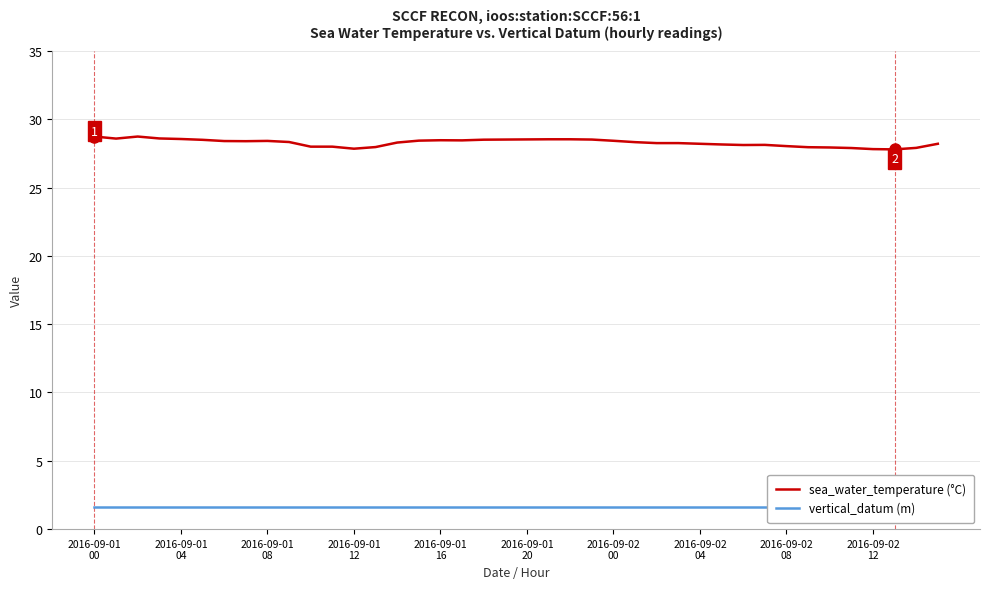

The value of sea_water_temperature (°C) at 2016-09-01
12 is 44.4. True or false?

False